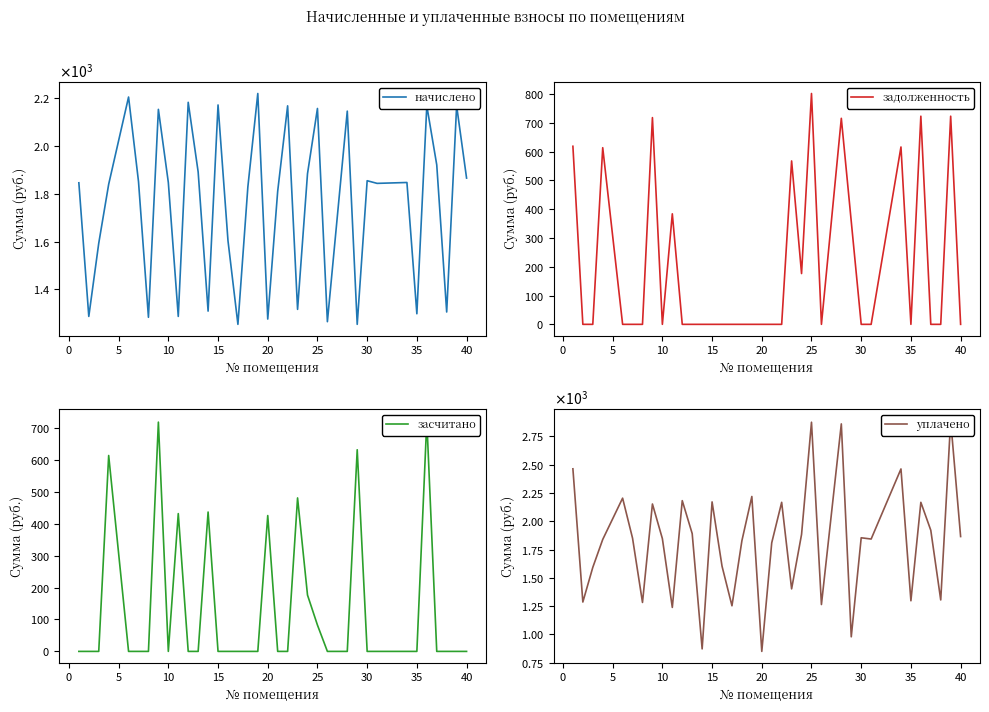

What is the sum of all засчитано values?

4717.1